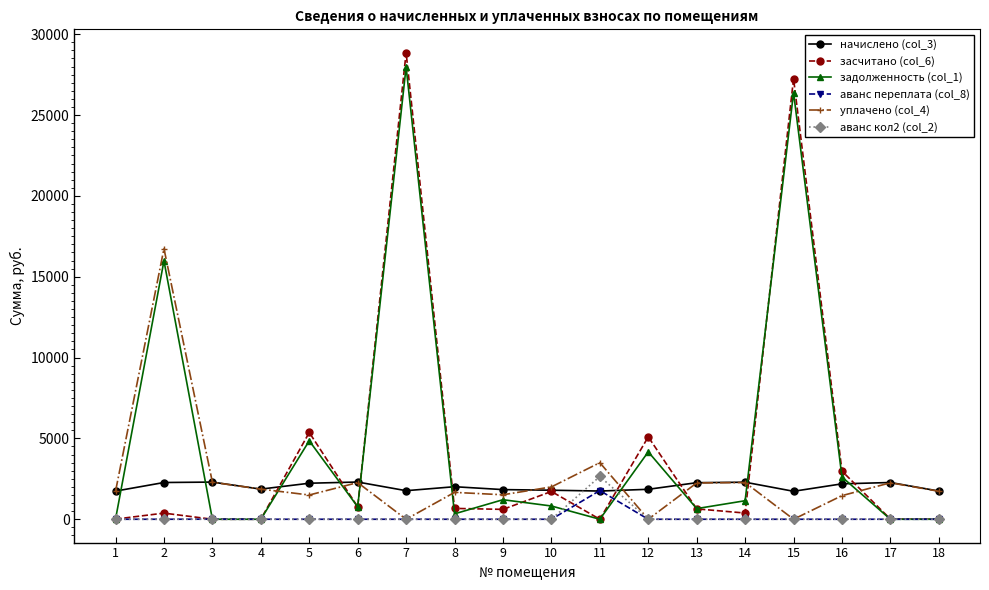

How many interior local peaks does the засчитано (col_6) series have?

6